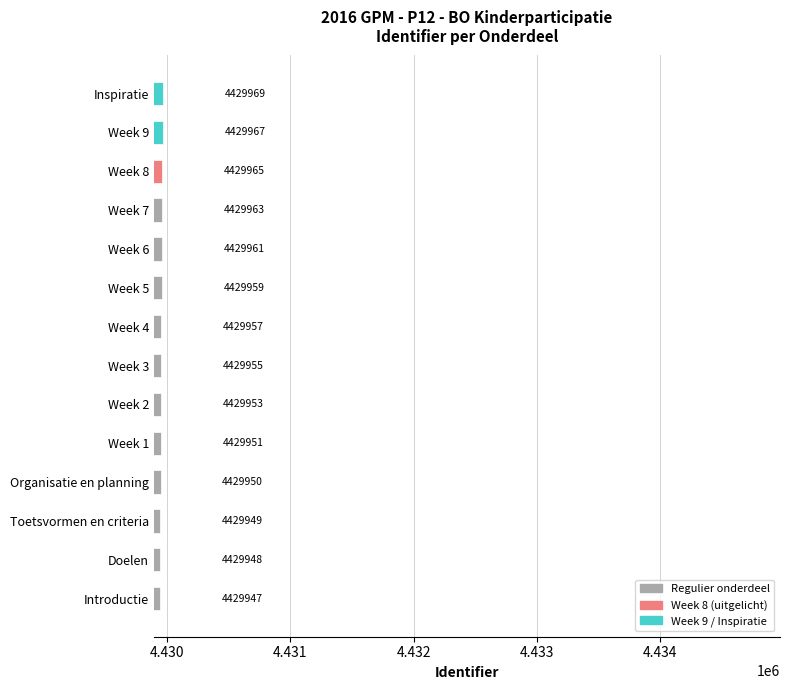

What is the maximum value shown in the chart?

4429969